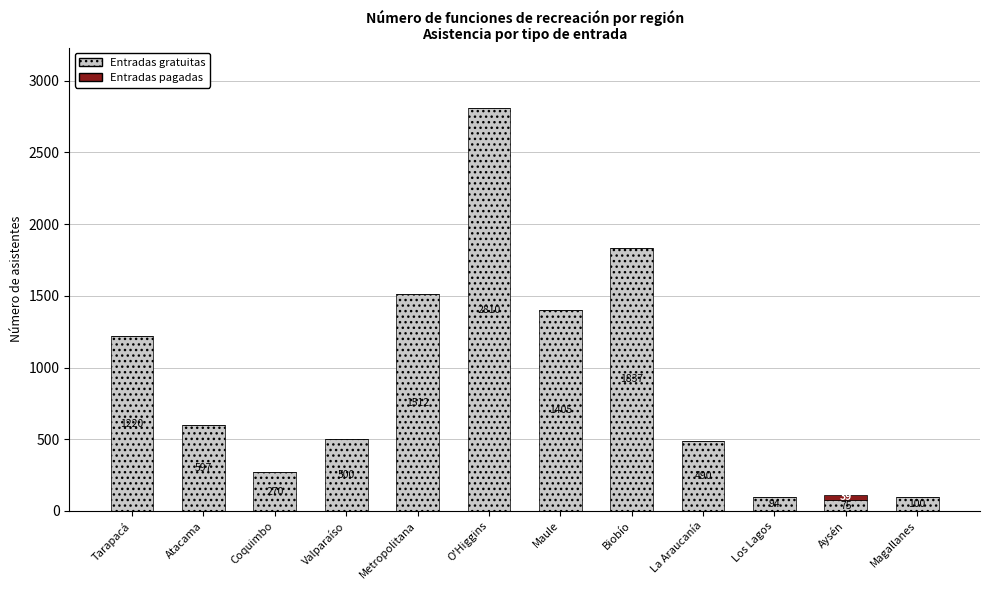

What is the maximum value for Entradas gratuitas?

2810